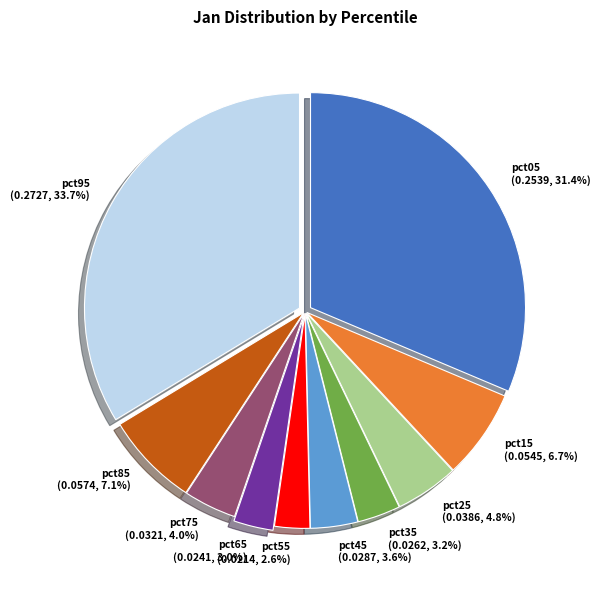

Which slice is the largest?

pct95